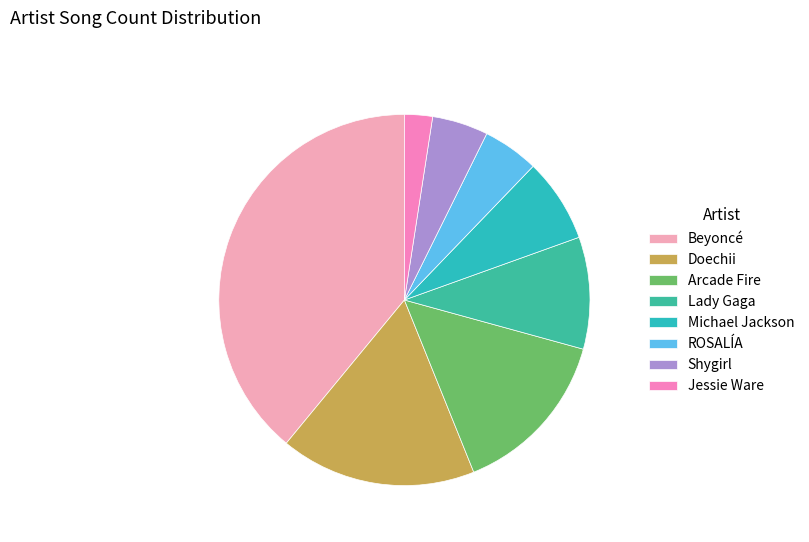

How many slices are in this pie chart?

8